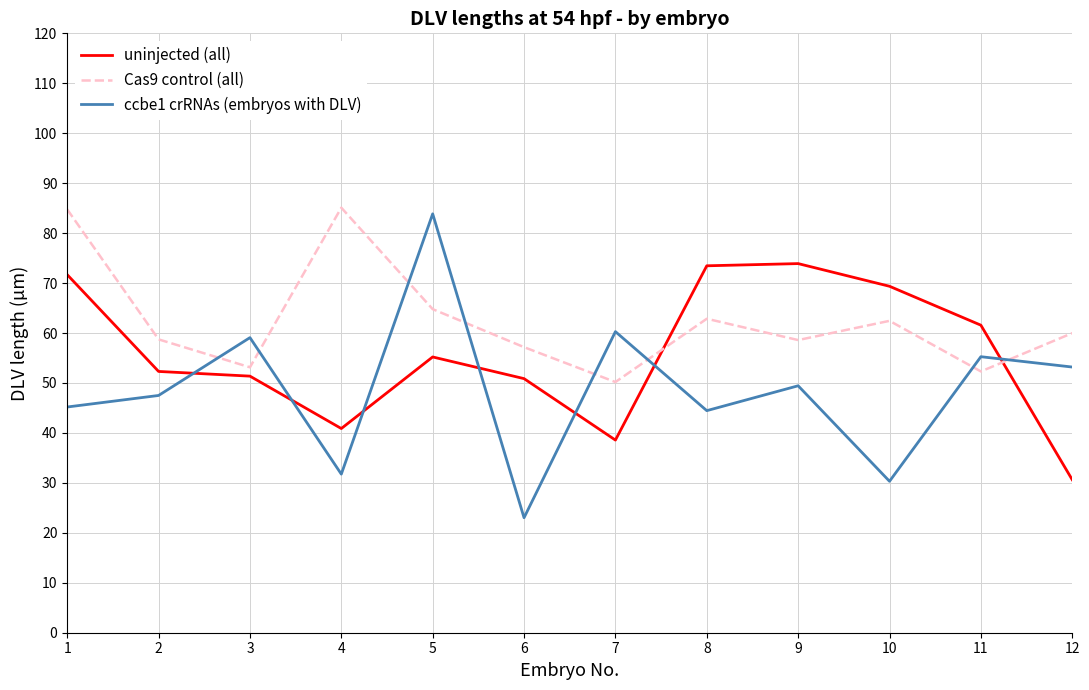

Is it true that uninjected (all) equals 96.9 at 8?

False